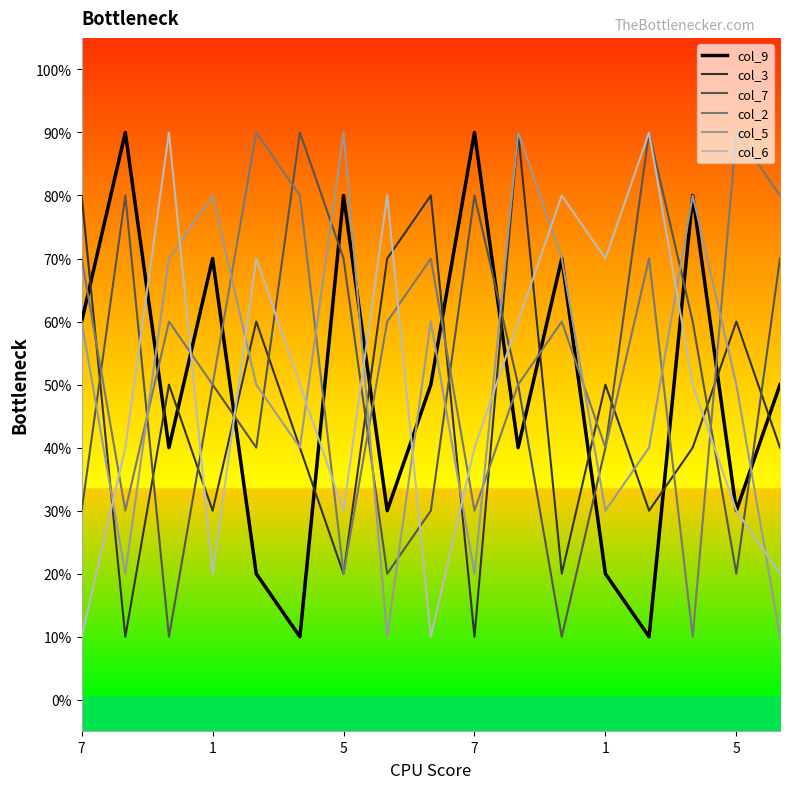

What is the highest value of the col_7 series?

90